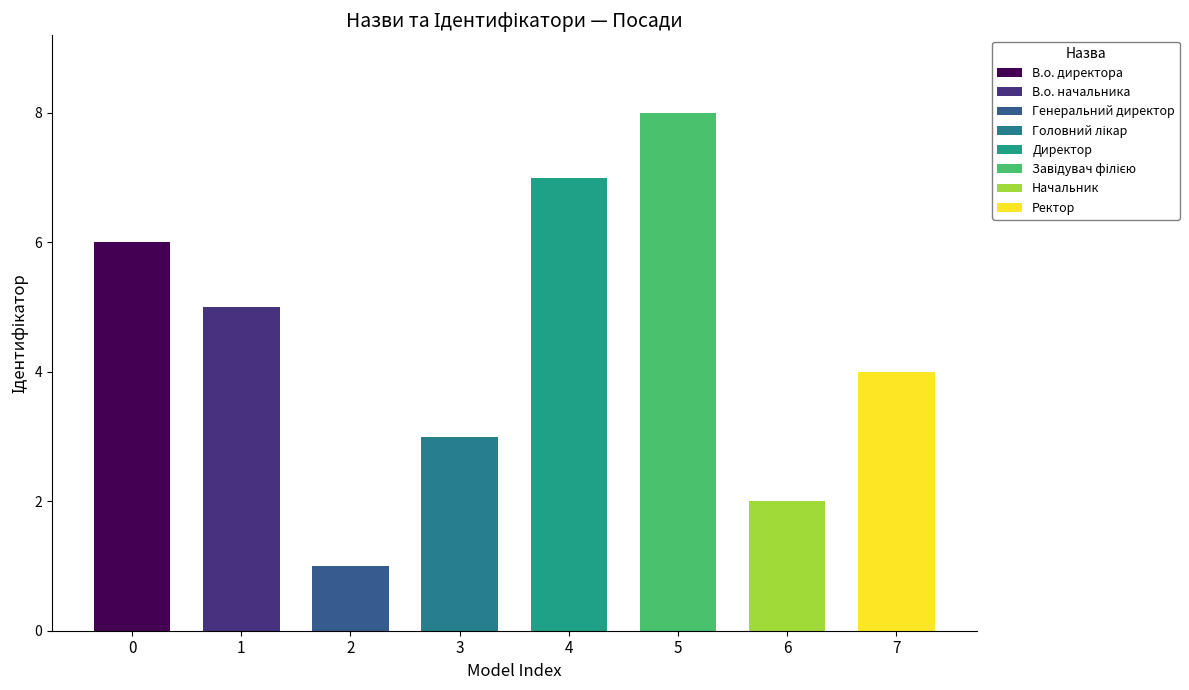

Approximately how many times larger is the value at Головний лікар compared to Ректор?

0.8